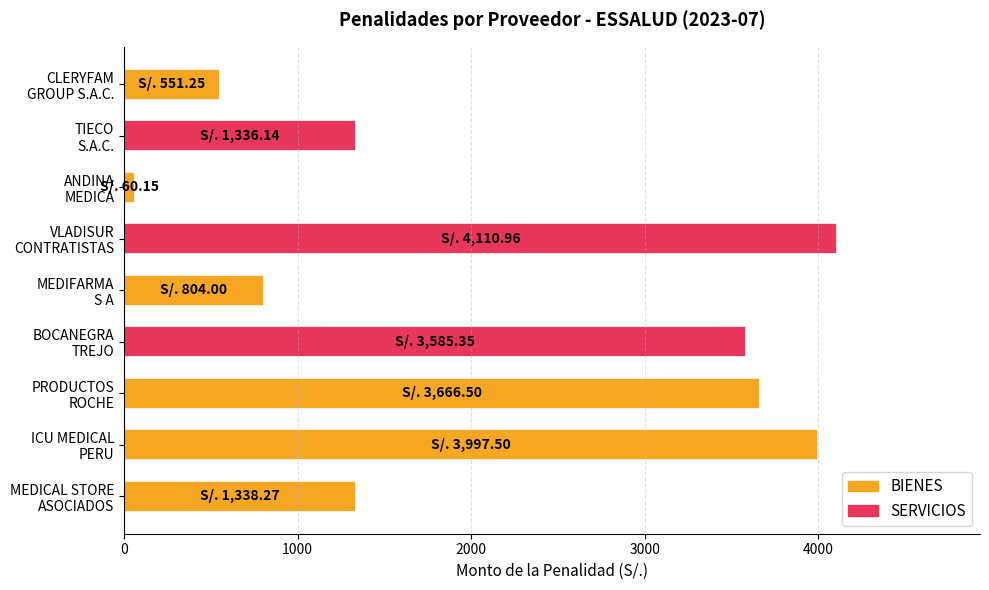

What is the maximum value shown in the chart?

4111.0